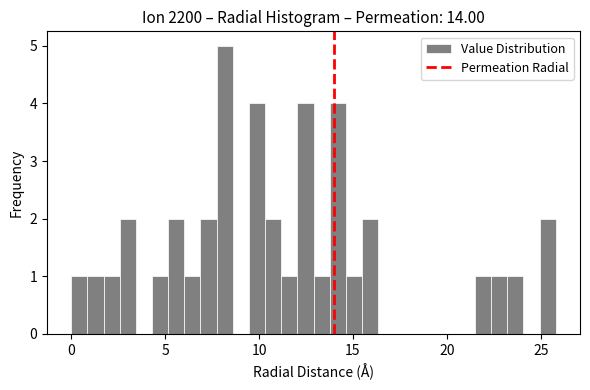

Read against the x-axis, roughly where is the centre of the tallest bar?

8.0